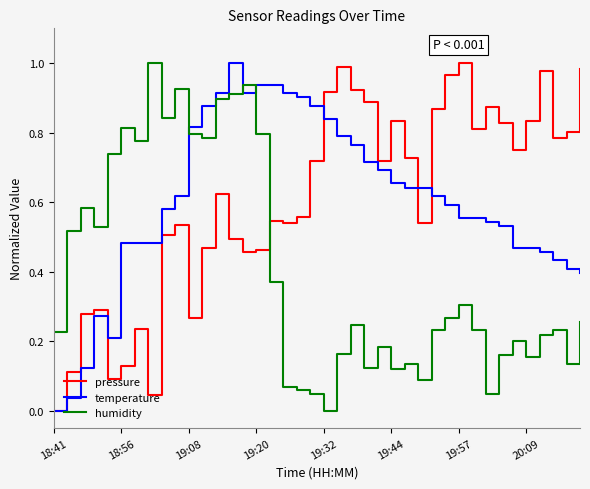

True or false: temperature and humidity intersect in this chart.

True